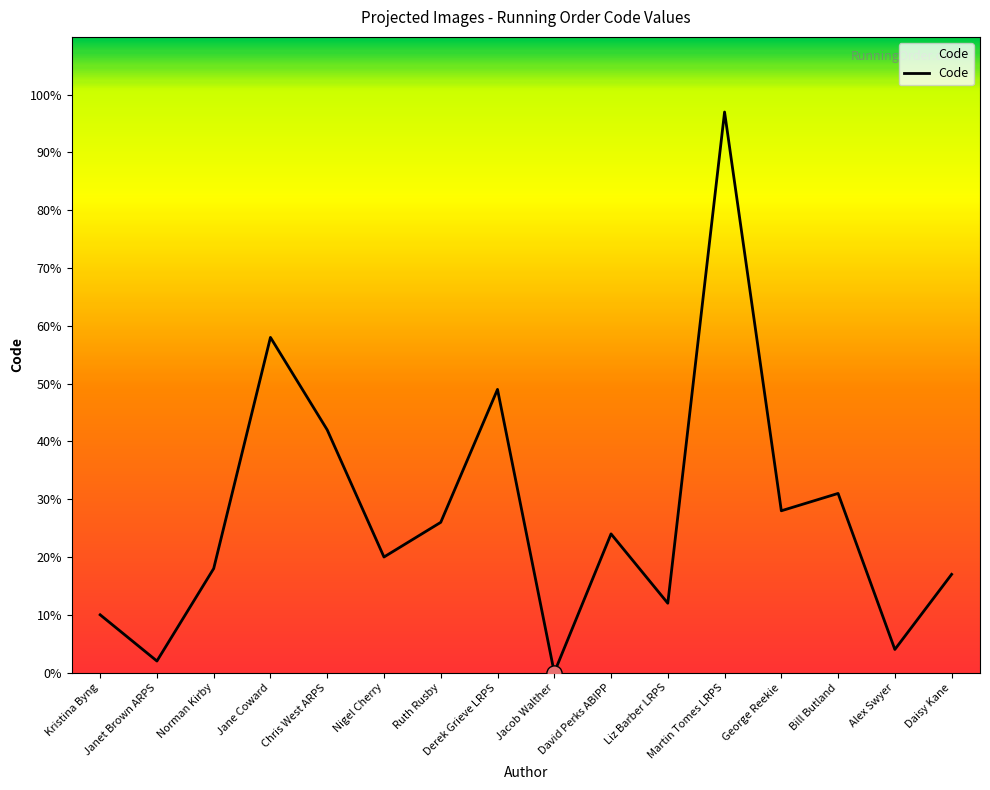

Approximately how many times larger is the value at Janet Brown ARPS compared to Norman Kirby?

0.1